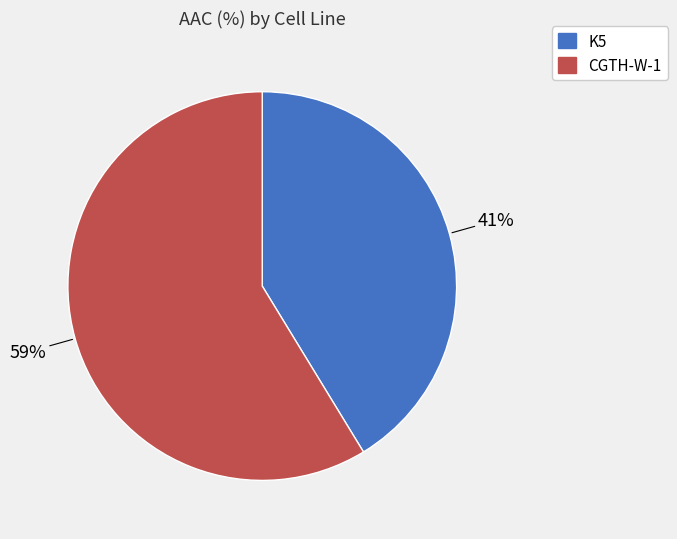

Does CGTH-W-1 account for over 50% of the chart?

Yes